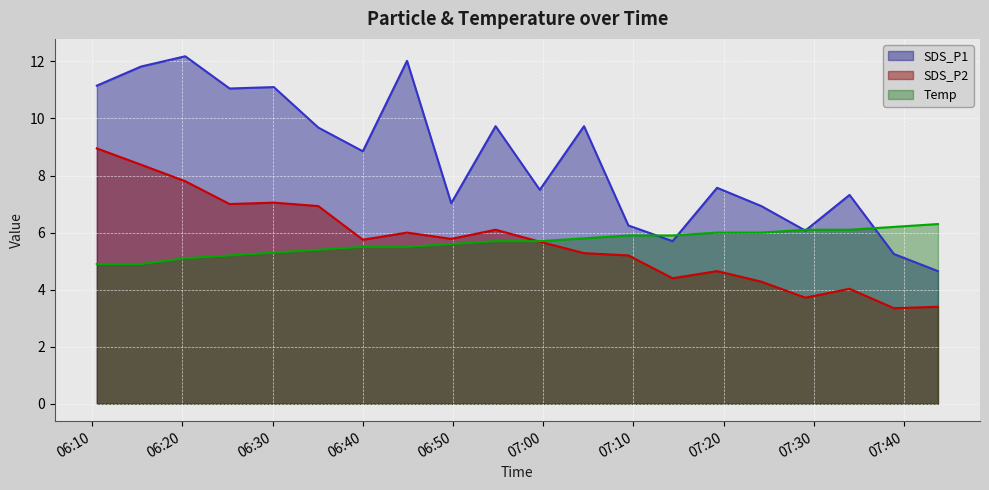

Reading left to right, what are all the values shown in this chart?

SDS_P1: 11.2	11.8	12.2	11.1	11.1	9.7	8.8	12.0	7.0	9.7	7.5	9.7	6.2	5.7	7.6	6.9	6.1	7.3	5.2	4.7
SDS_P2: 8.9	8.4	7.8	7.0	7.0	6.9	5.8	6.0	5.8	6.1	5.7	5.3	5.2	4.4	4.7	4.3	3.7	4.0	3.4	3.4
Temp: 4.9	4.9	5.1	5.2	5.3	5.4	5.5	5.5	5.6	5.7	5.7	5.8	5.9	5.9	6.0	6.0	6.1	6.1	6.2	6.3